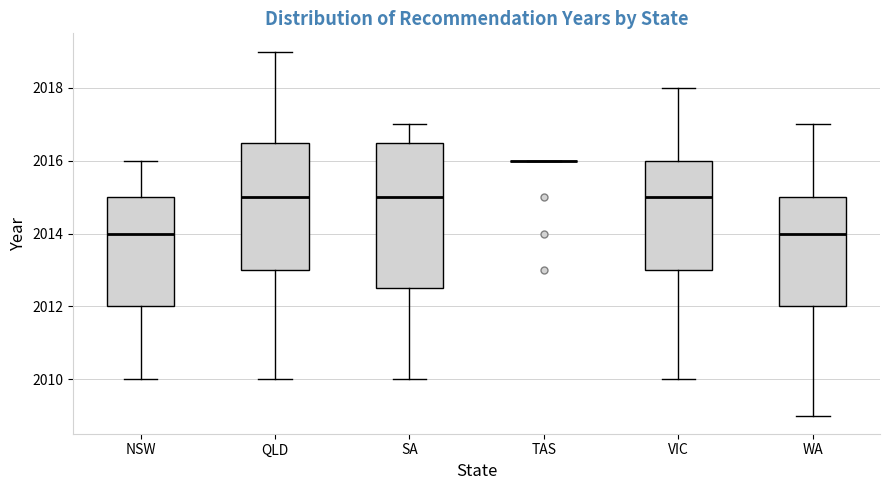

Which box is the tallest, from its lower edge to its upper edge?

SA